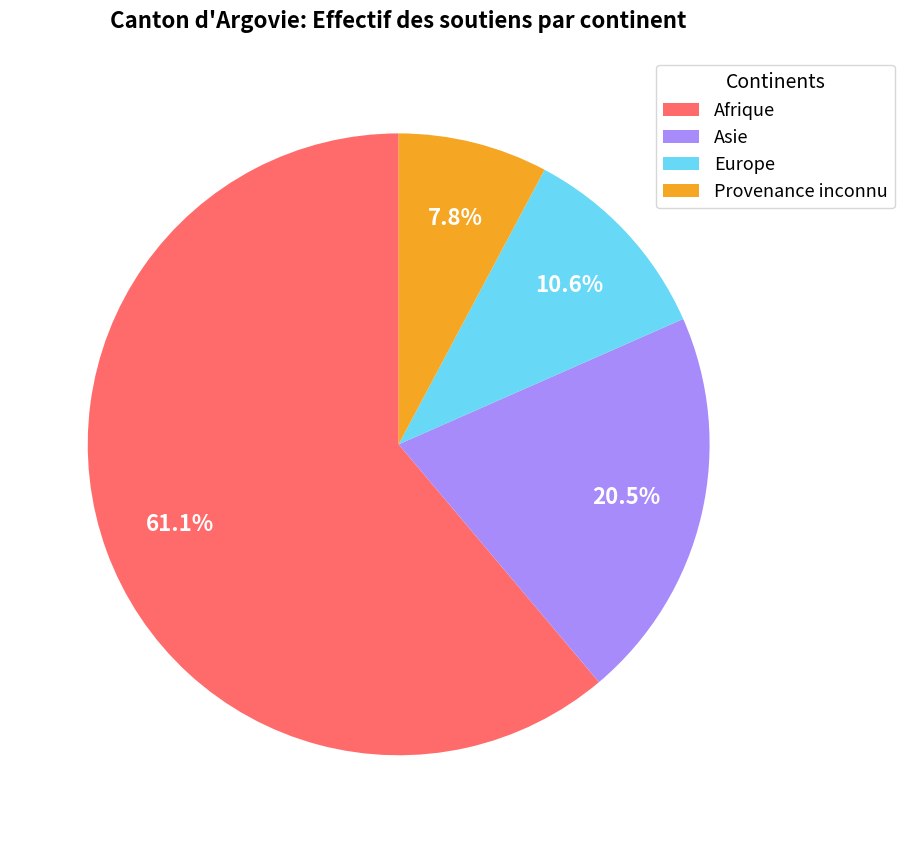

Is it true that Provenance inconnu is 1% of the pie?

False